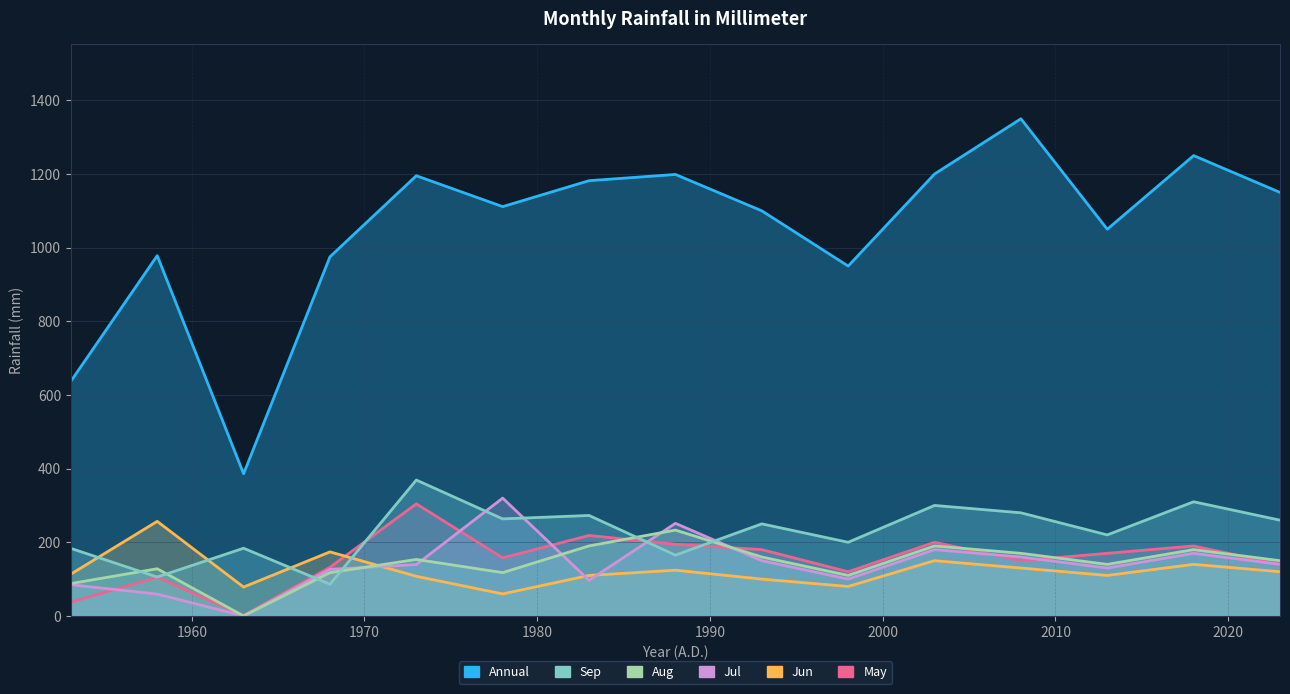

What is the approximate value of Aug at 2000?

117.6